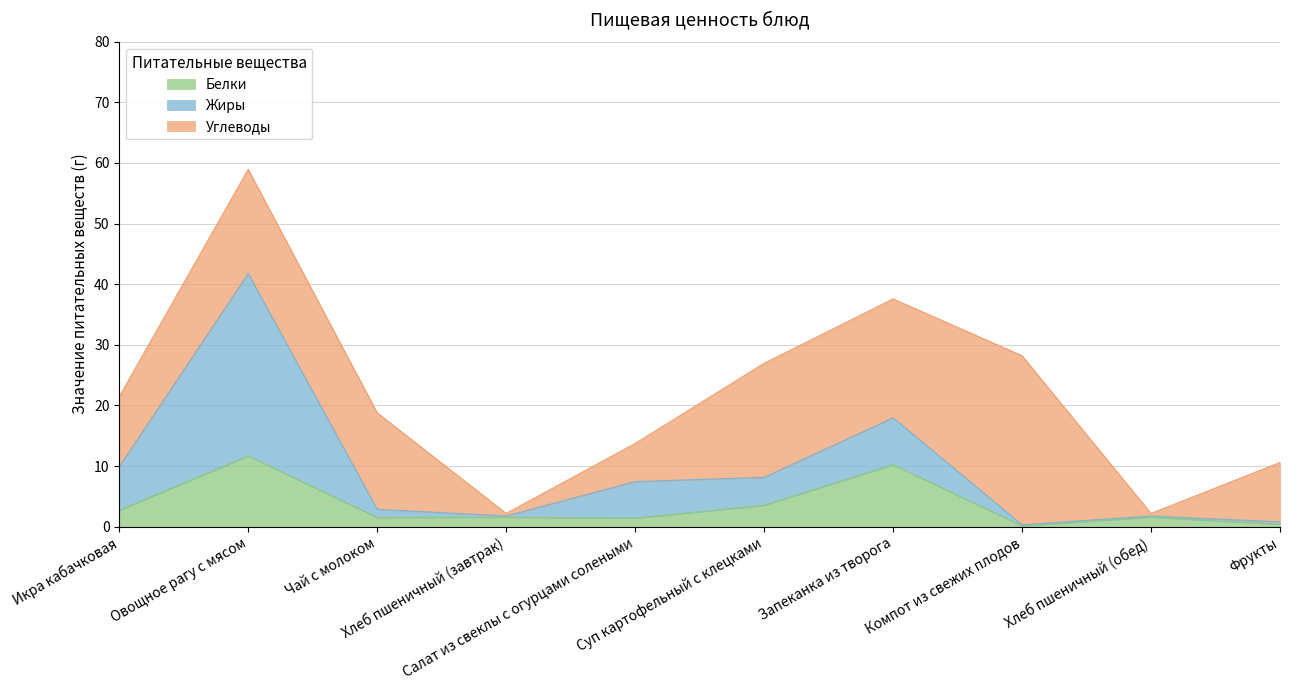

The value of Белки at Икра кабачковая is 2.7. True or false?

True